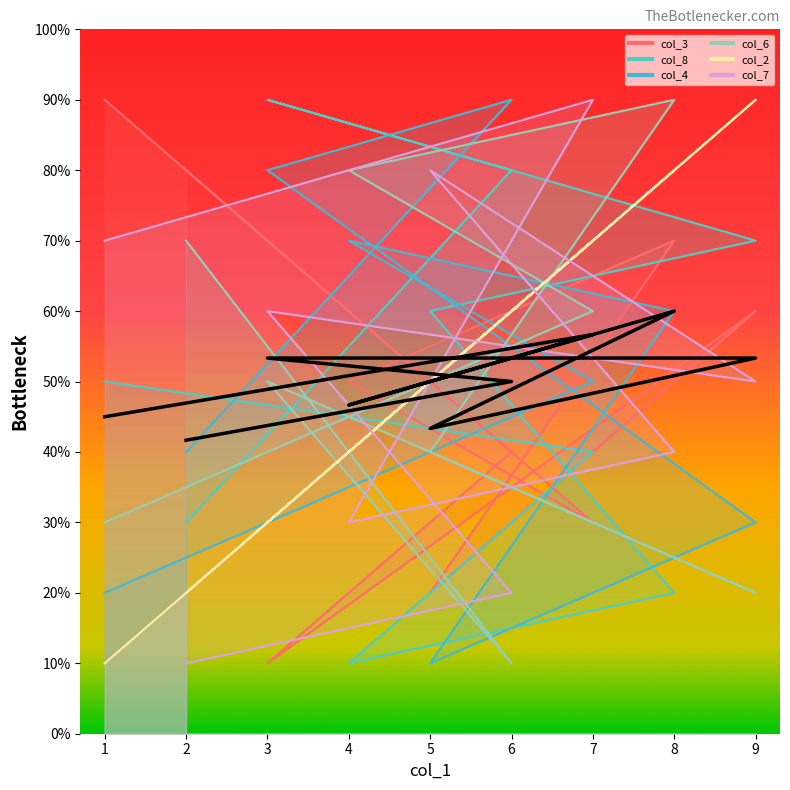

What is the change in value from 7 to 2?

-1.5